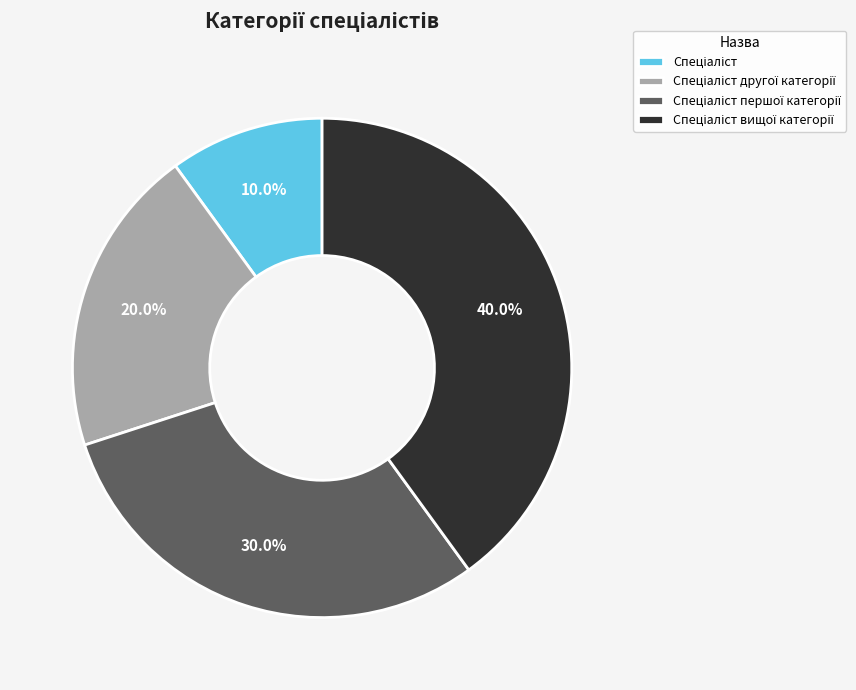

Does any single category account for the majority?

No